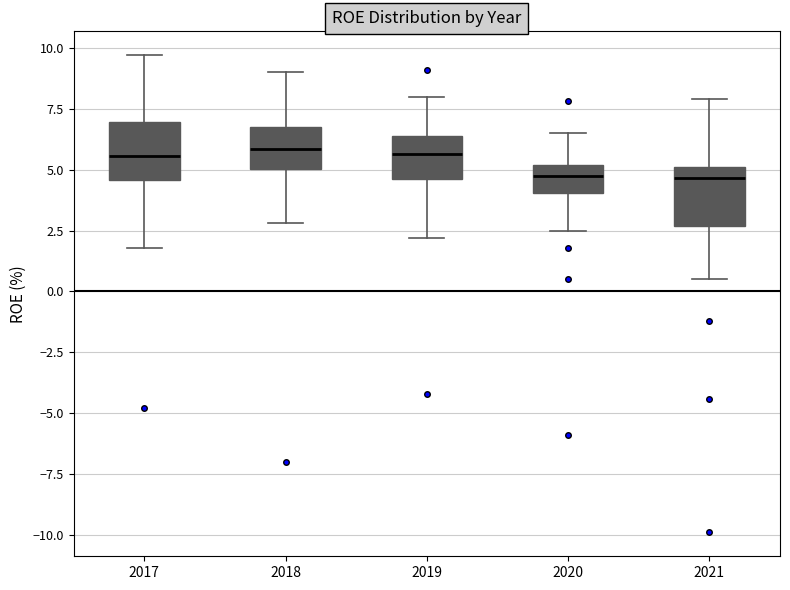

Reading left to right, transcribe this box plot: for each box, give where its median line is, the range the box spans, and where its two whiskers end, as read against the y-axis. The values are not printed on the chart, so give them approximately, as read against the axis.

2017: median 5.5, box 4.5 to 7.0, whiskers 2.0 to 9.5
2018: median 6.0, box 5.0 to 7.0, whiskers 3.0 to 9.0
2019: median 5.5, box 4.5 to 6.5, whiskers 2.0 to 8.0
2020: median 5.0 (inside the box), box 4.0 to 5.0, whiskers 2.5 to 6.5
2021: median 4.5, box 2.5 to 5.0, whiskers 0.5 to 8.0